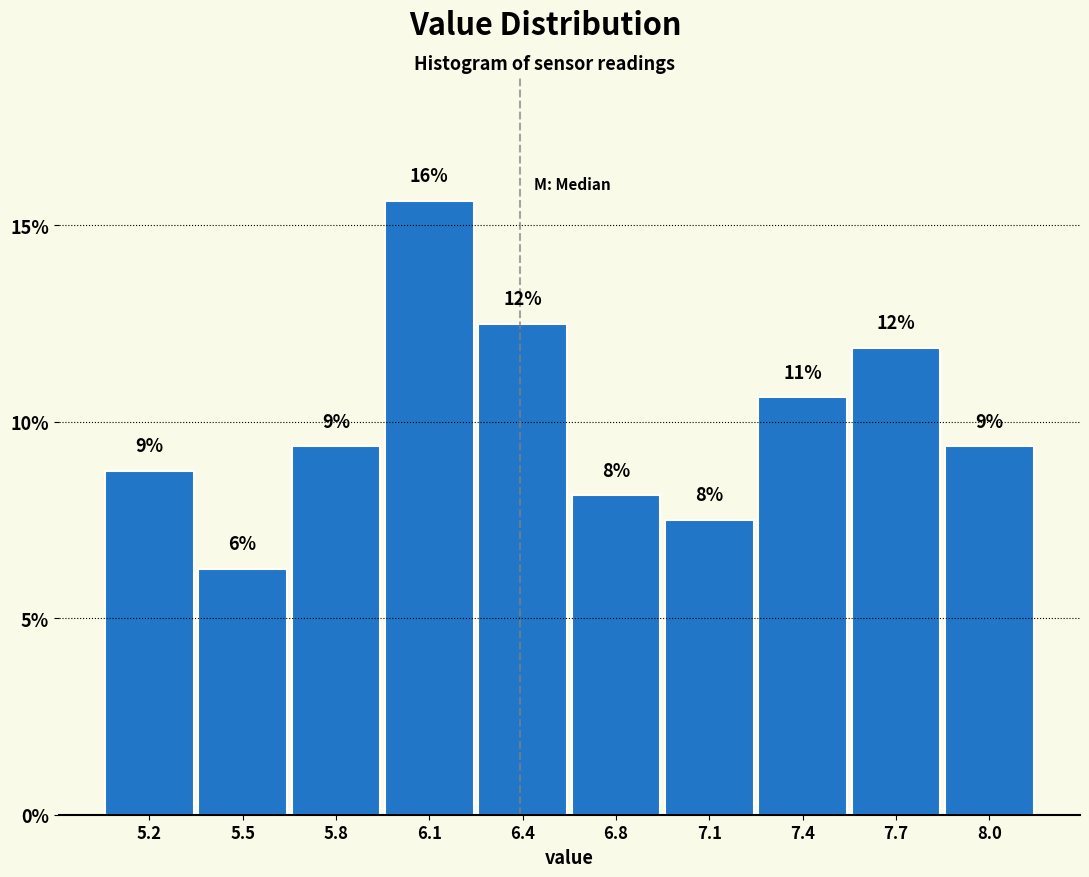

How many bars are there in total?

10